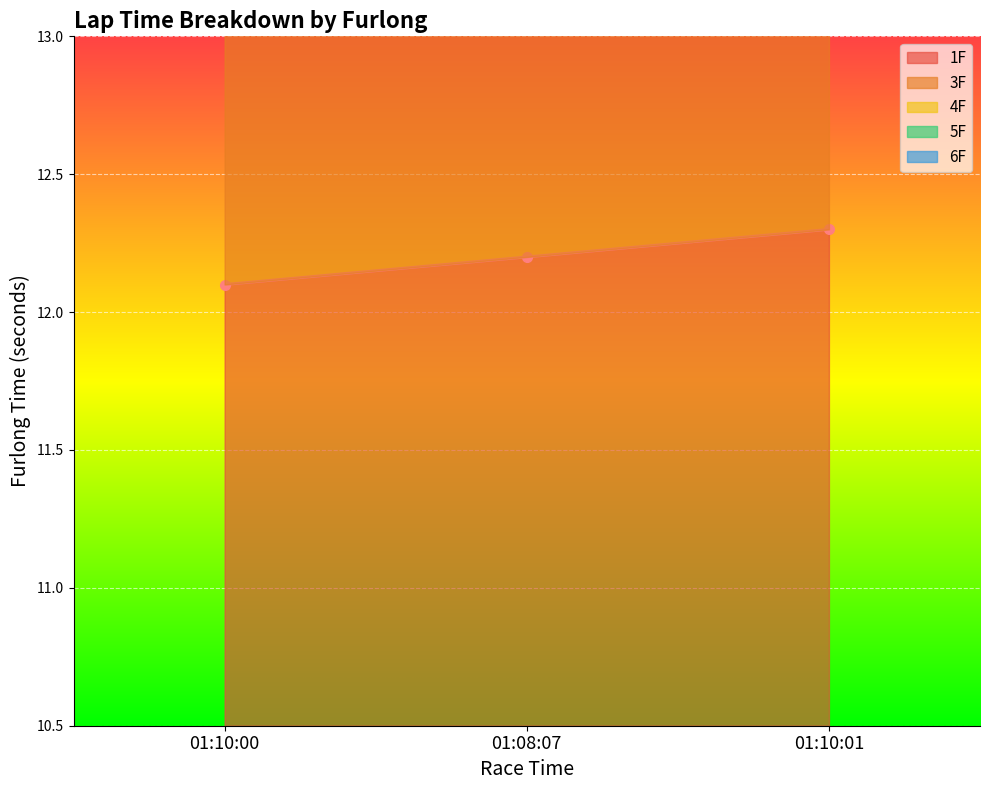

What value does the 5F series have at 01:10:00?

17.4